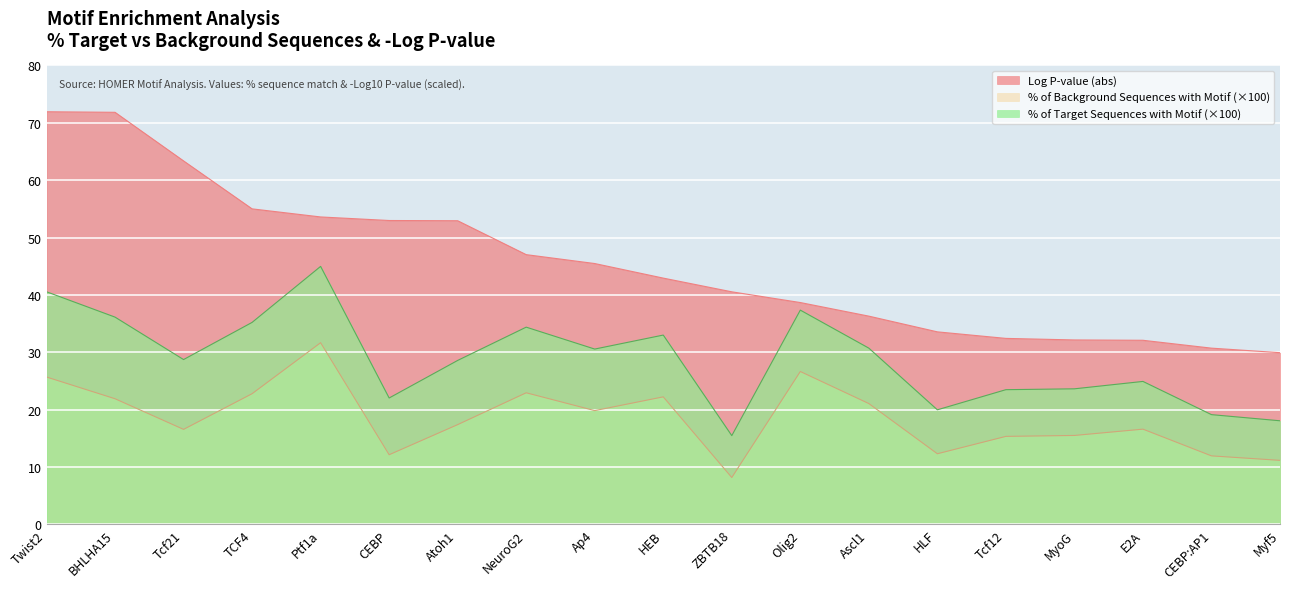

What is the approximate value of Log P-value (abs) at CEBP:AP1?

30.7